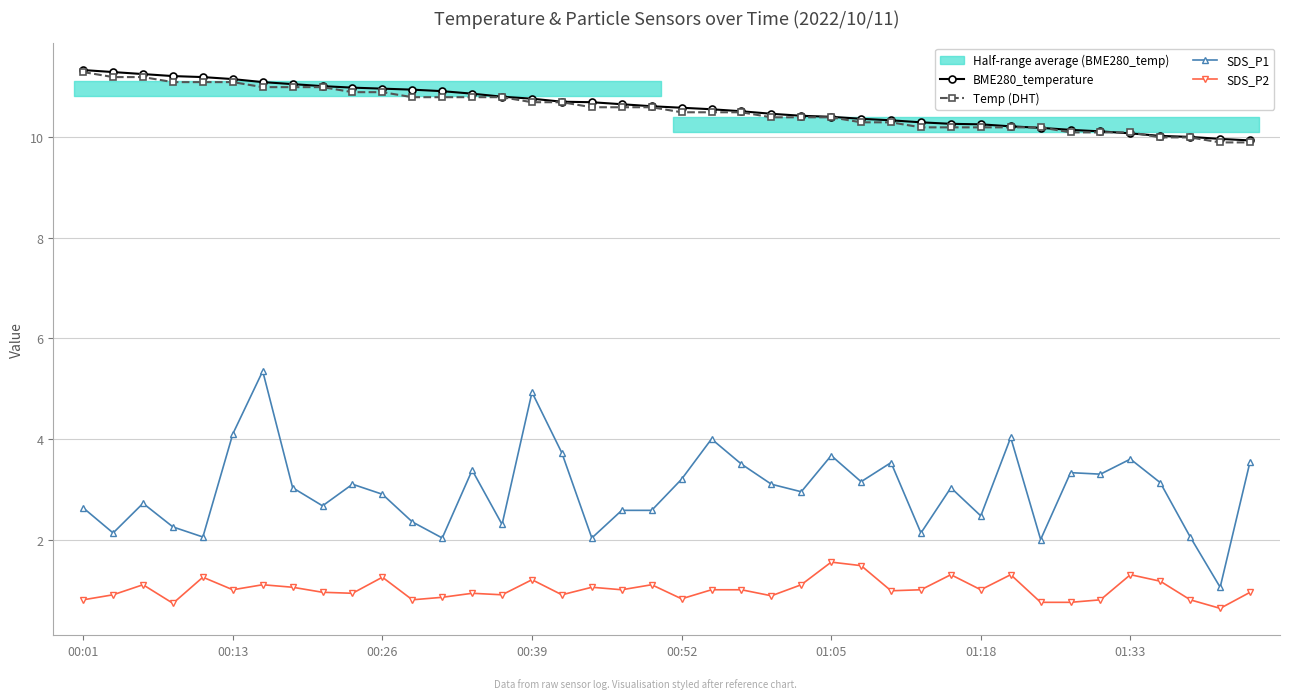

True or false: BME280_temperature and SDS_P2 cross at least once.

False